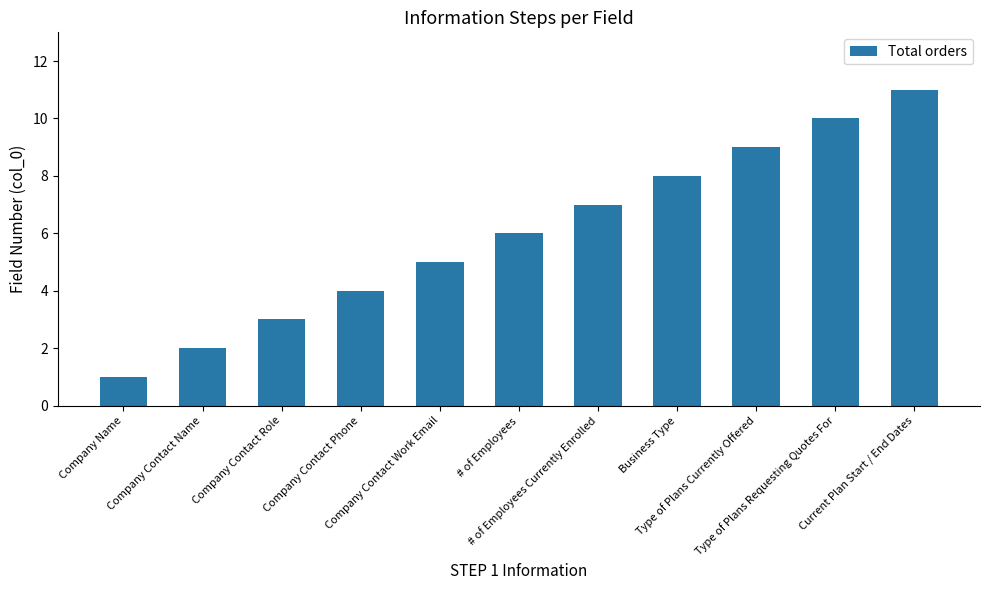

What is the maximum value shown in the chart?

11